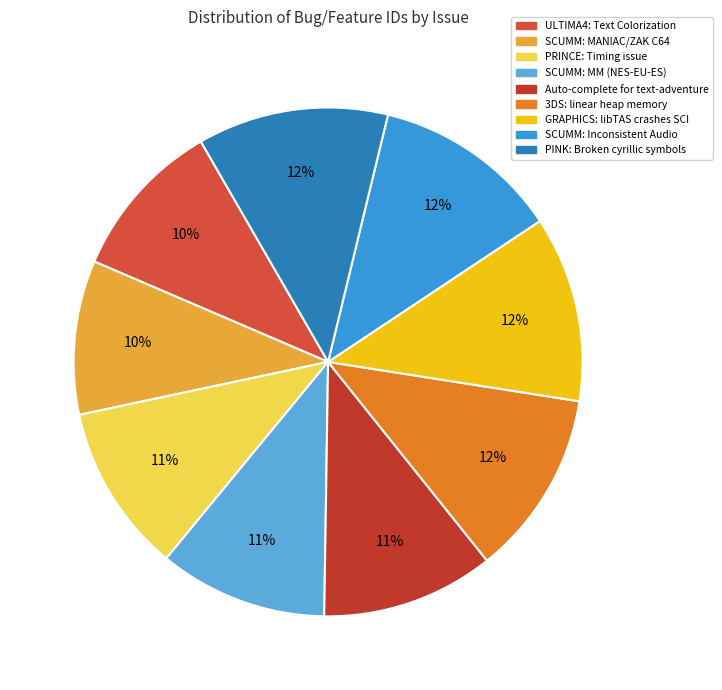

Does any single category account for the majority?

No